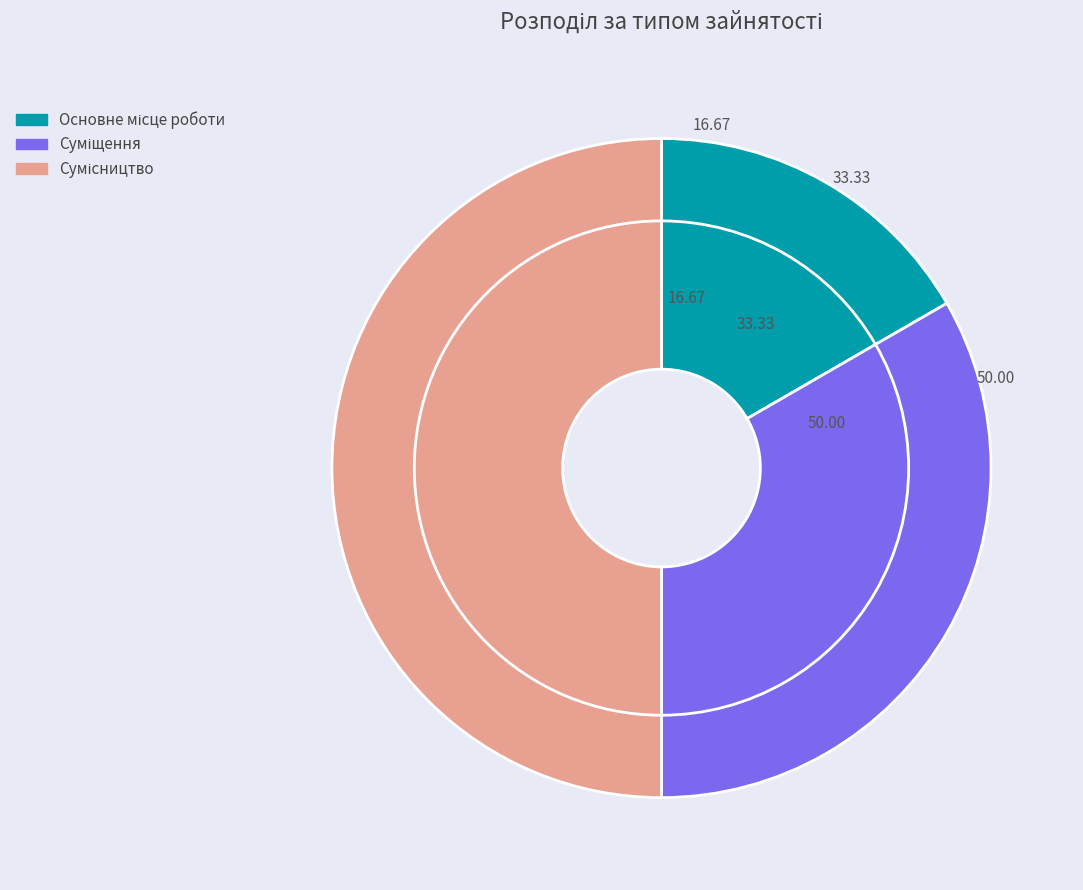

To the nearest percent, what is the average slice percentage?

33%